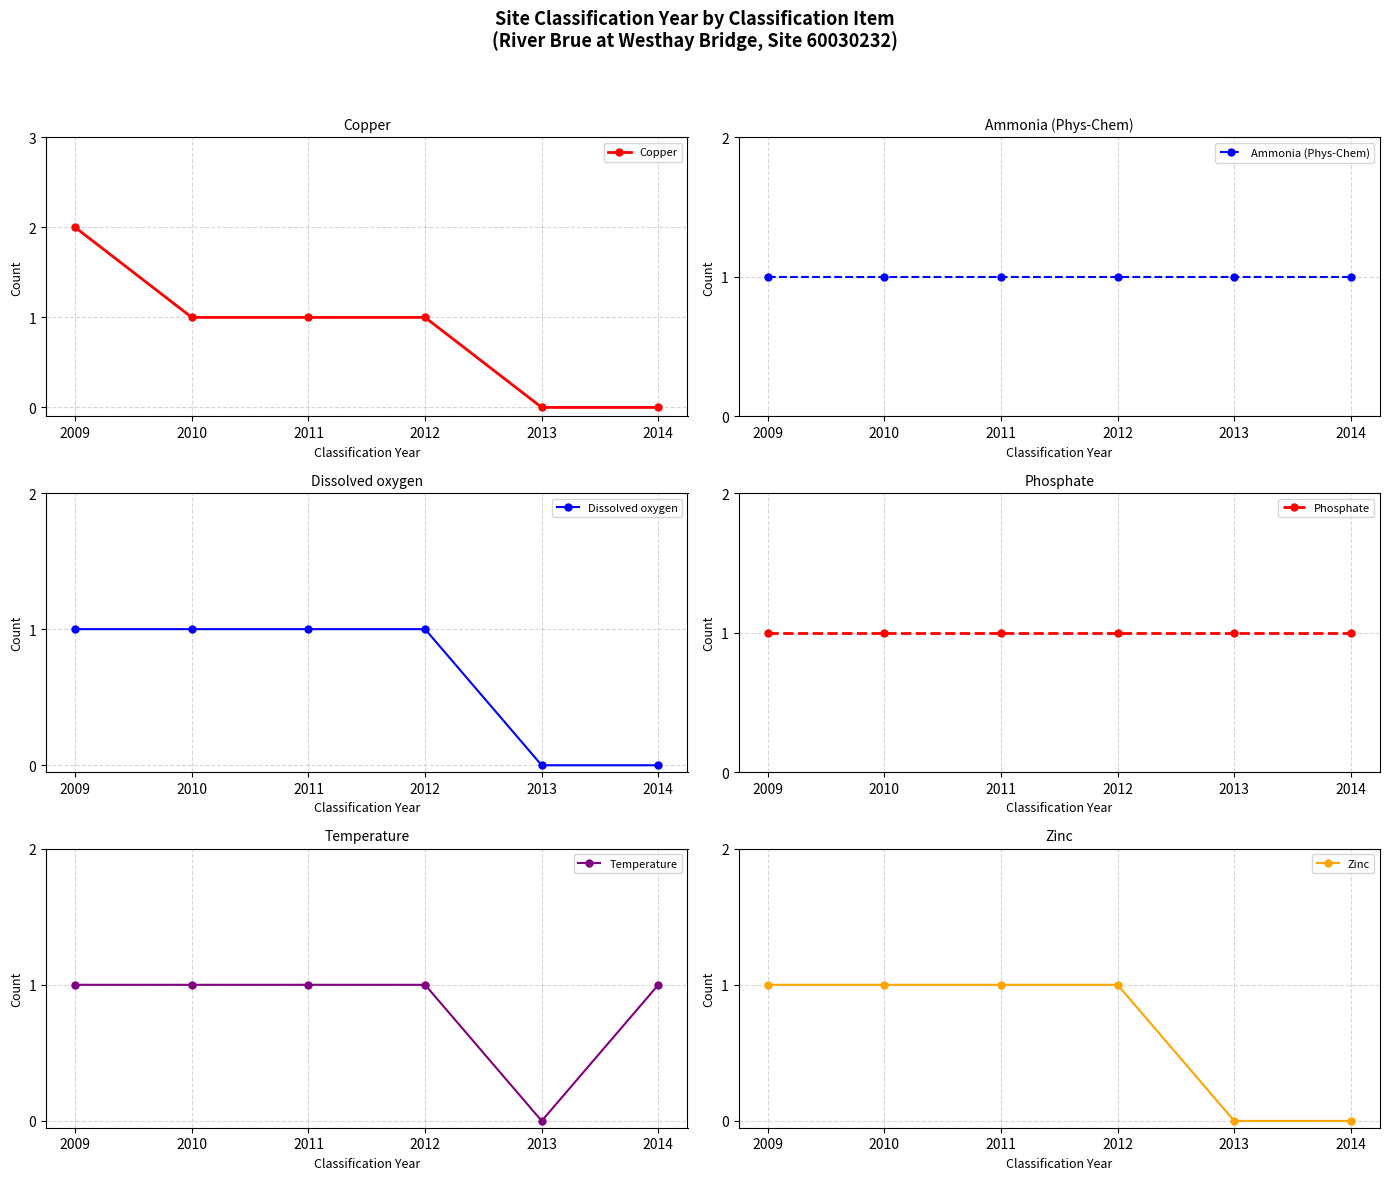

What are all the series names shown in the legend?

Copper, Ammonia (Phys-Chem), Dissolved oxygen, Phosphate, Temperature, Zinc